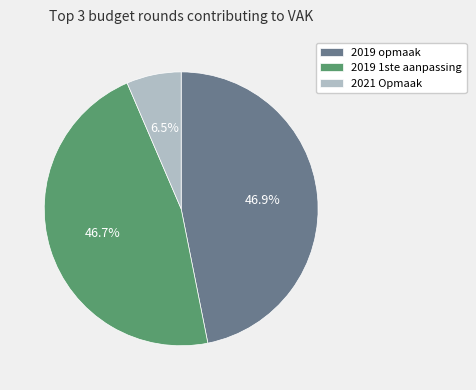

The 2019 1ste aanpassing slice represents 27% of the pie. True or false?

False